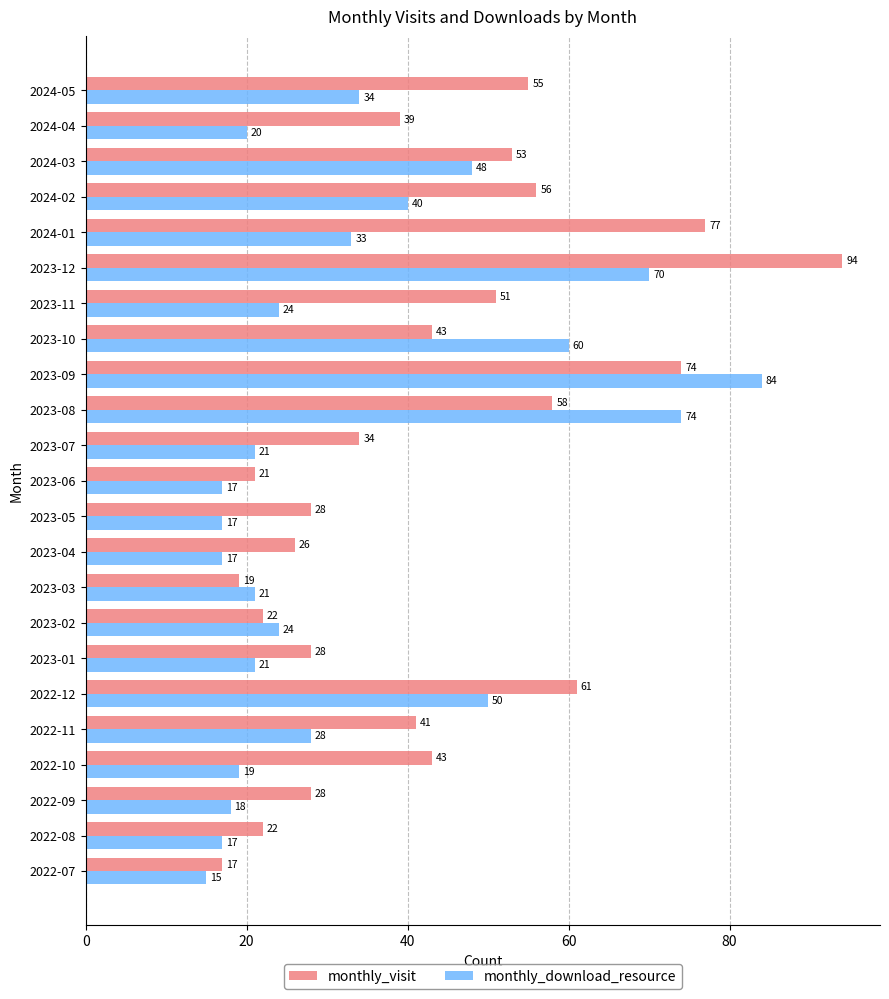

Rank the series by their maximum value, from lowest to highest.

monthly_download_resource, monthly_visit